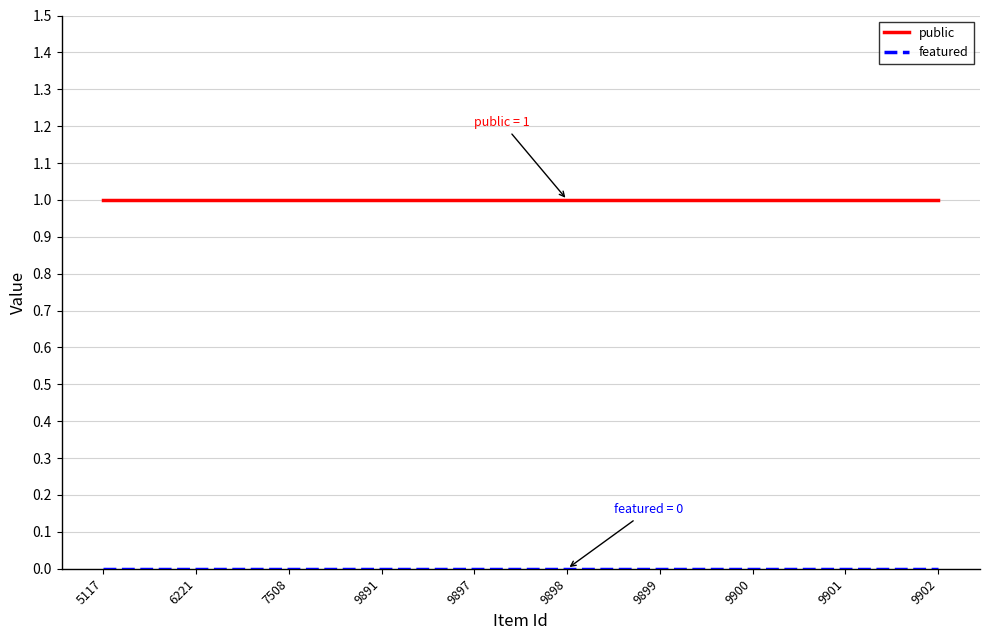

Is it true that public equals 0 at 7508?

False